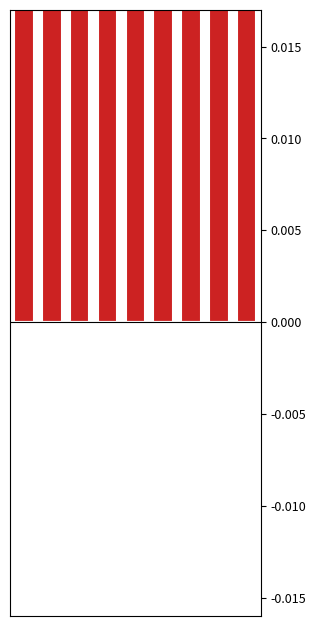

Which series has the largest total across all categories?

Above average